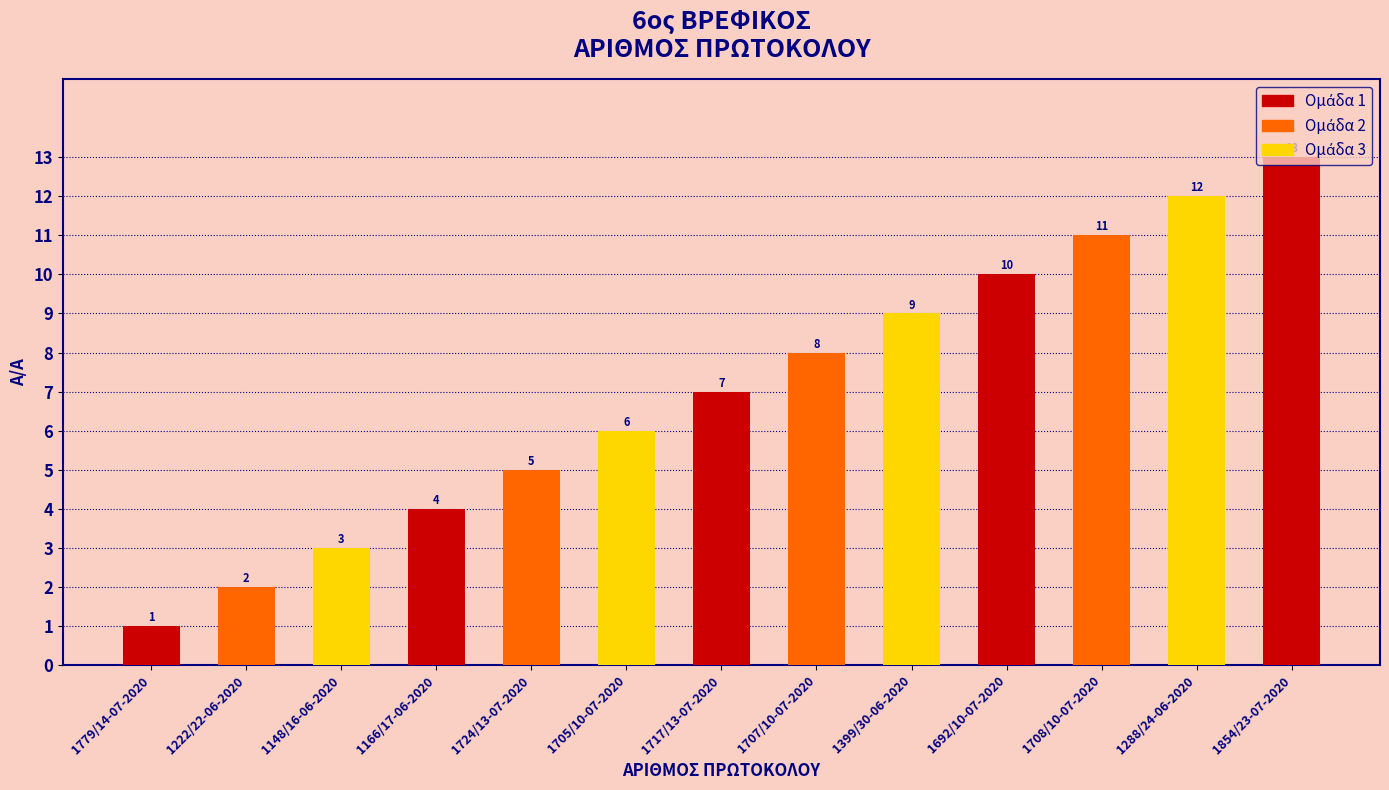

Reading left to right, transcribe all the data shown in this chart.

1	2	3	4	5	6	7	8	9	10	11	12	13